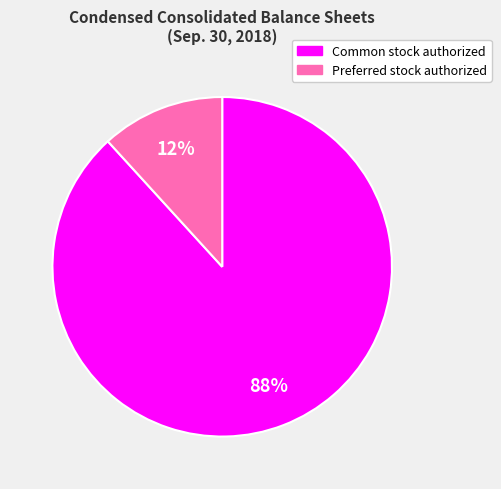

What is the majority slice?

Common stock authorized